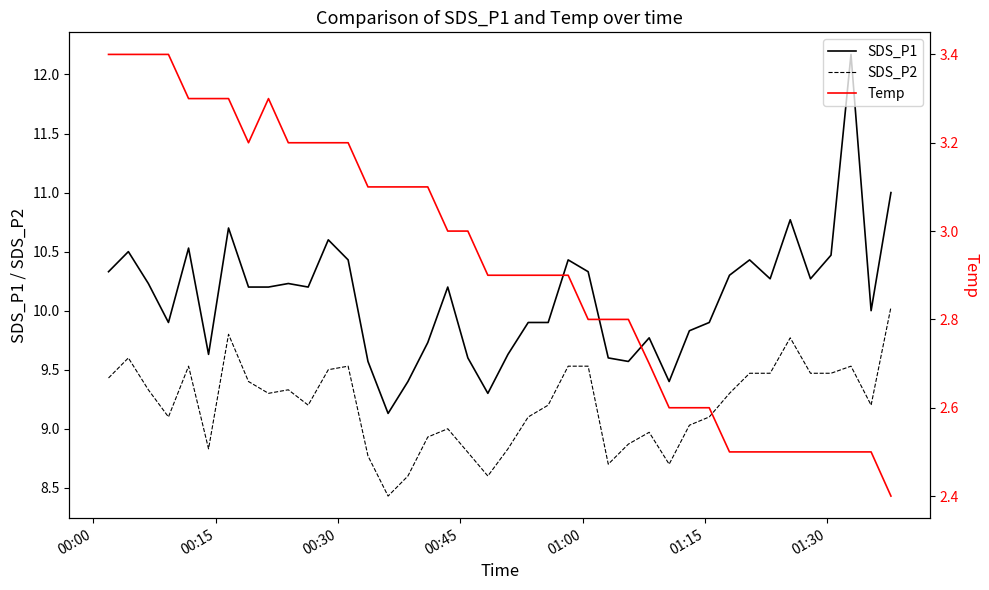

True or false: SDS_P1 and SDS_P2 cross at least once.

False